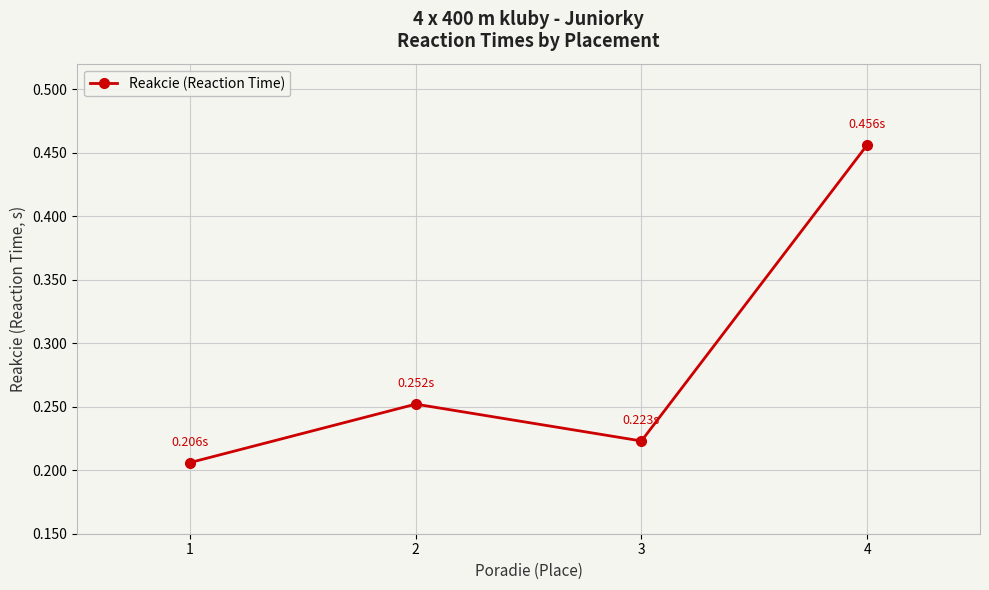

What is the sum of all values?

1.1